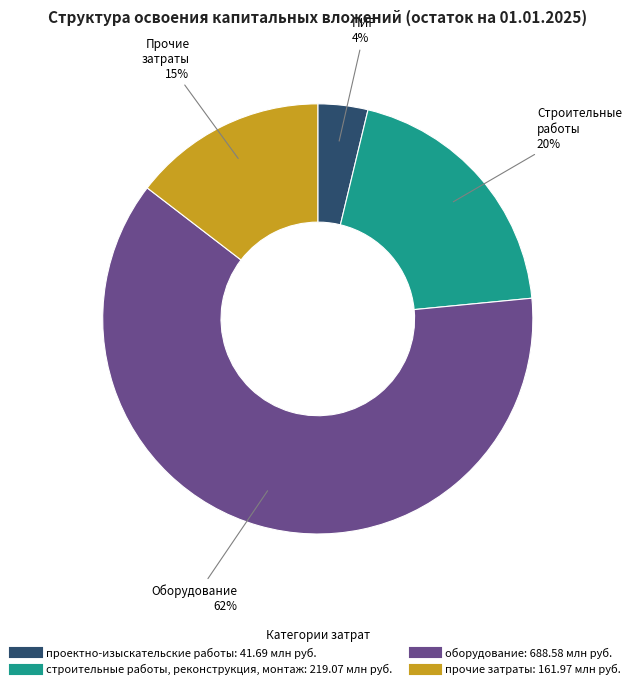

To the nearest percent, what is the average slice percentage?

25%